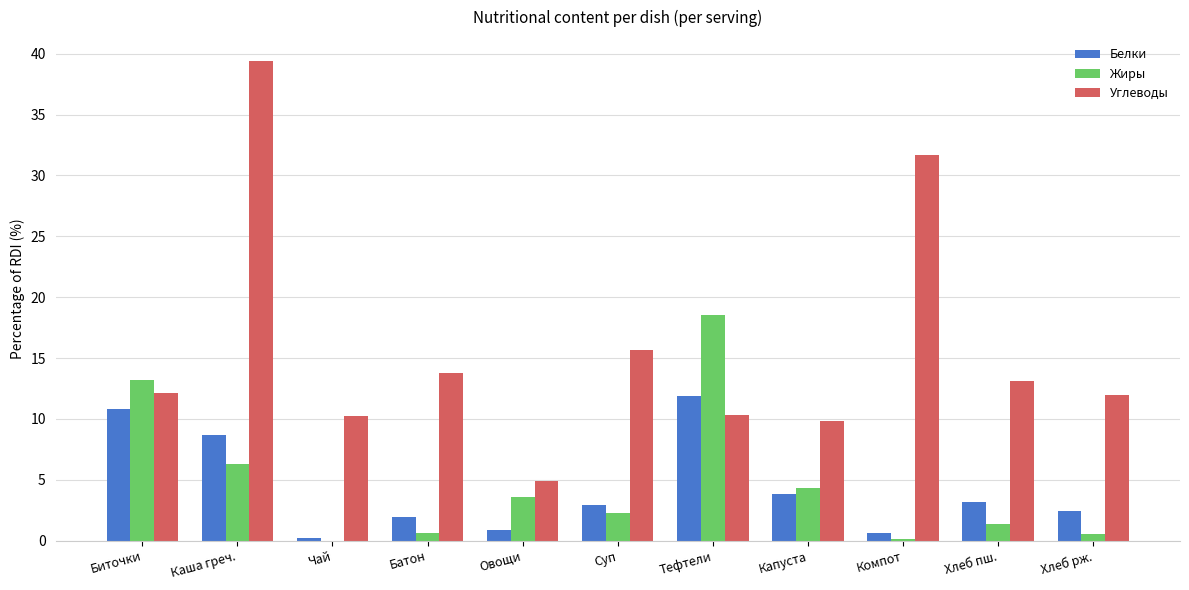

What is the approximate value of Углеводы at Тефтели?

10.3